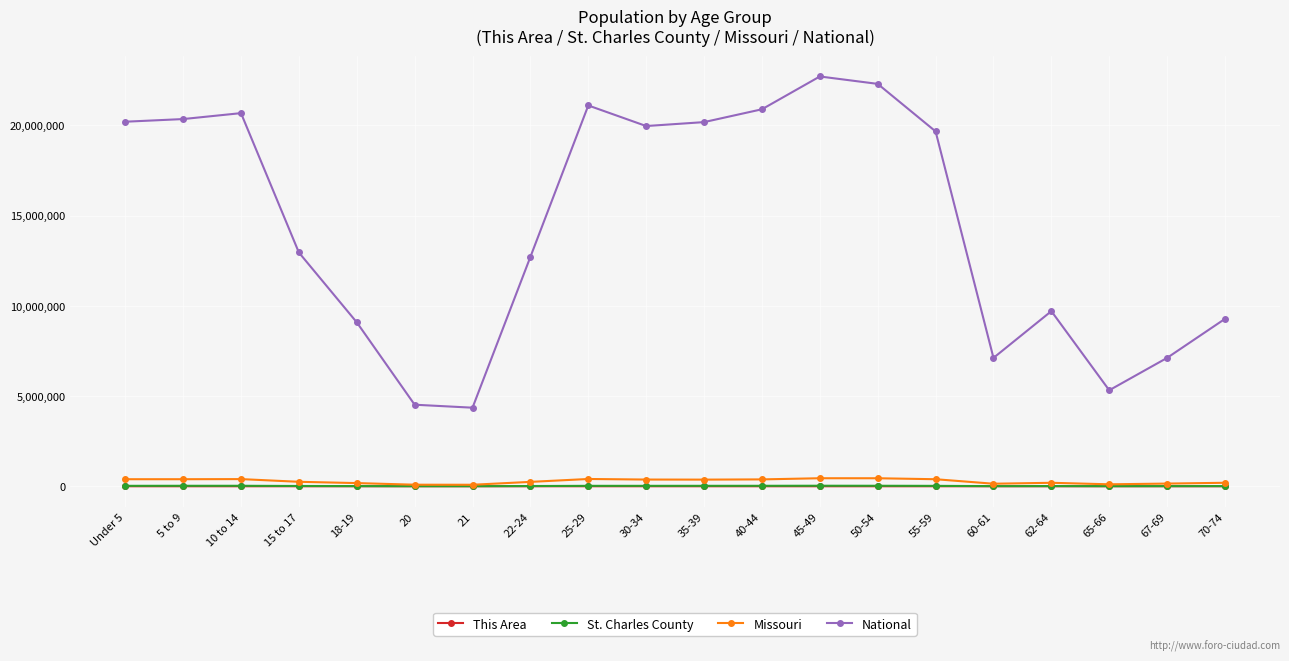

What is the average value of the National series?

14509549